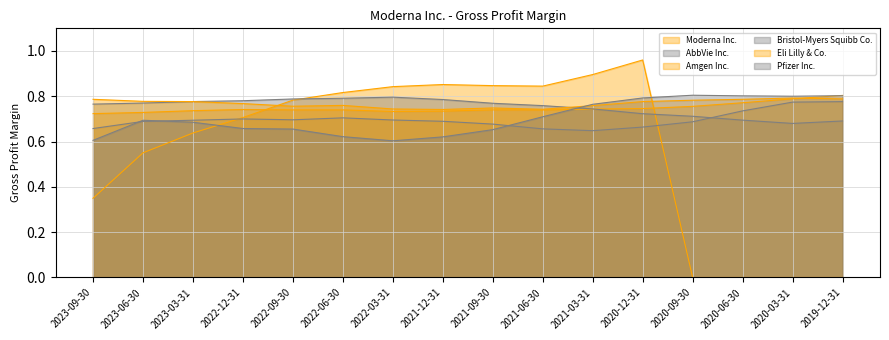

At 2023-06-30, list the series in order from smallest to largest.

Moderna Inc., AbbVie Inc., Pfizer Inc., Amgen Inc., Bristol-Myers Squibb Co., Eli Lilly & Co.